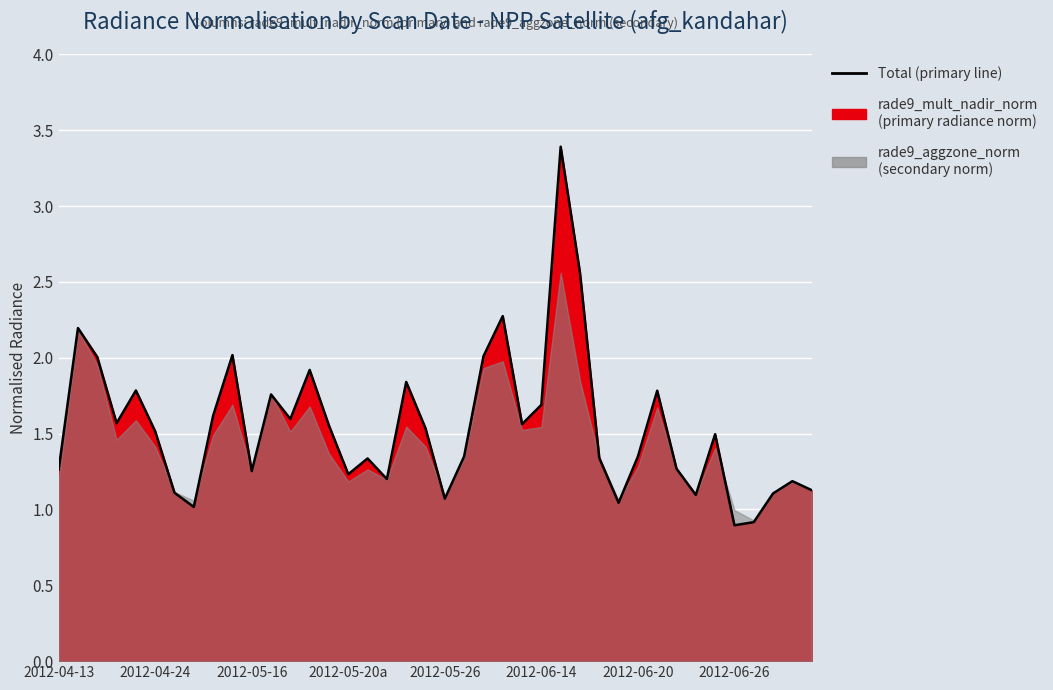

Approximately how many times larger is the value at 20 compared to 24?

0.7